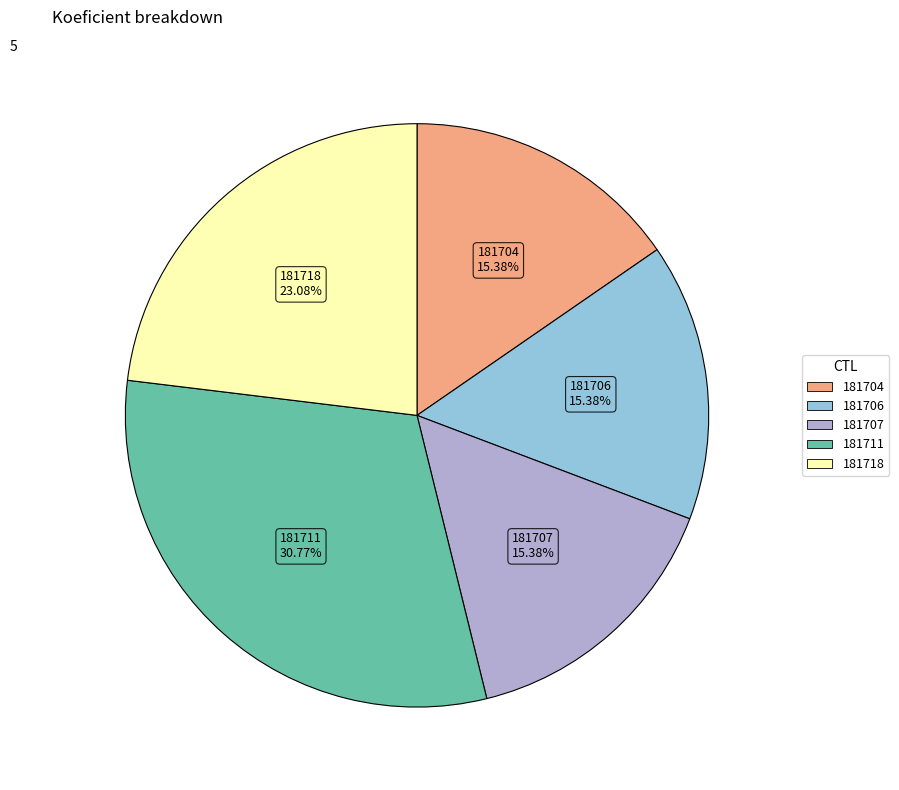

What percentage is the 181704 slice, to the nearest percent?

15%